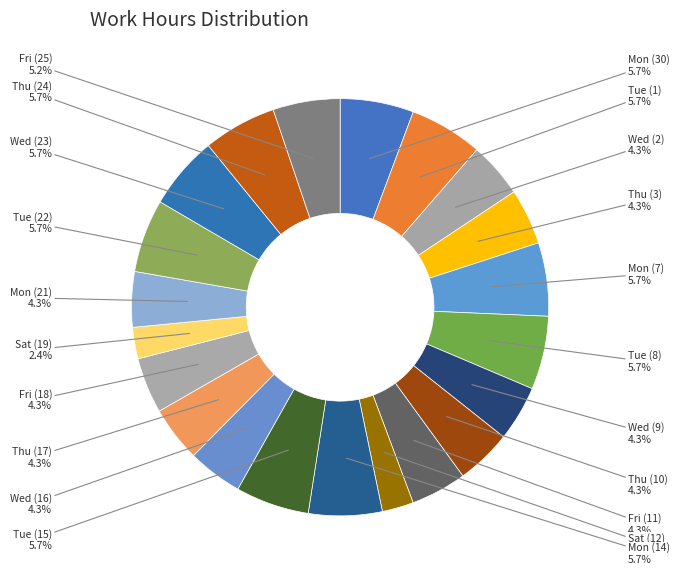

What portion of the pie excludes Mon (21)?

95.7%